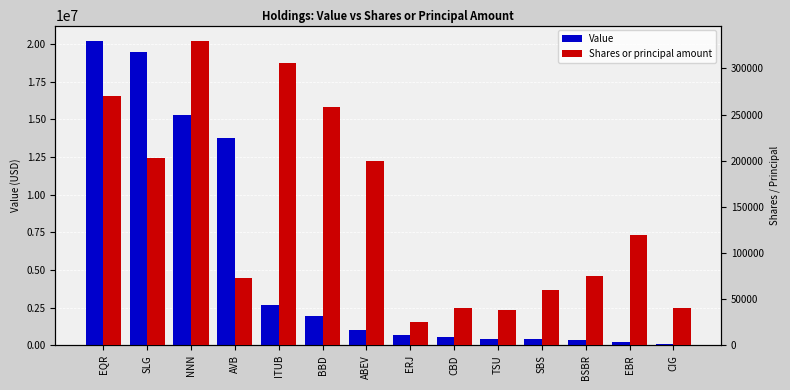

At how many categories does at least one series exceed 13925820?

3